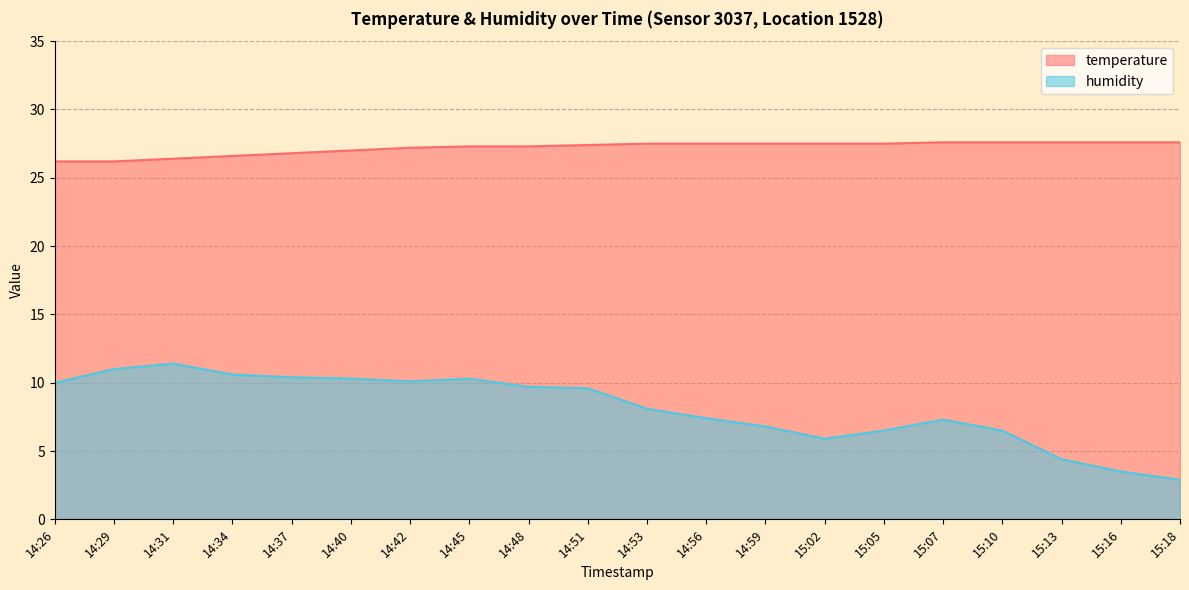

Which label corresponds to the smallest value in the chart?

15:18